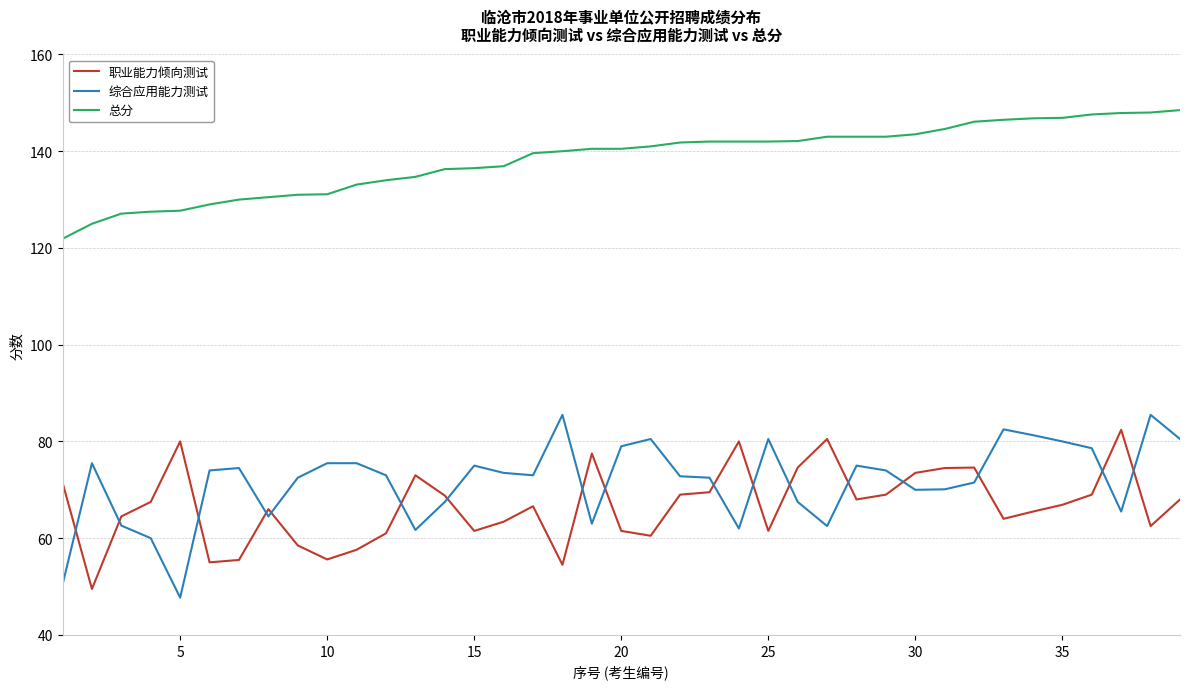

What is the minimum value for 总分?

121.9